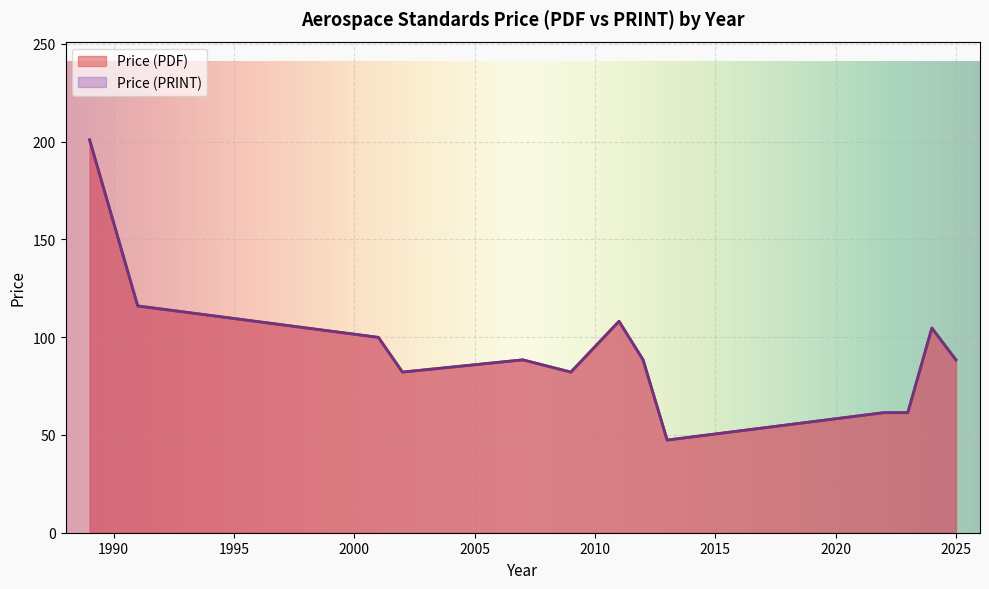

What is the label of the 21st point from the left?

2024